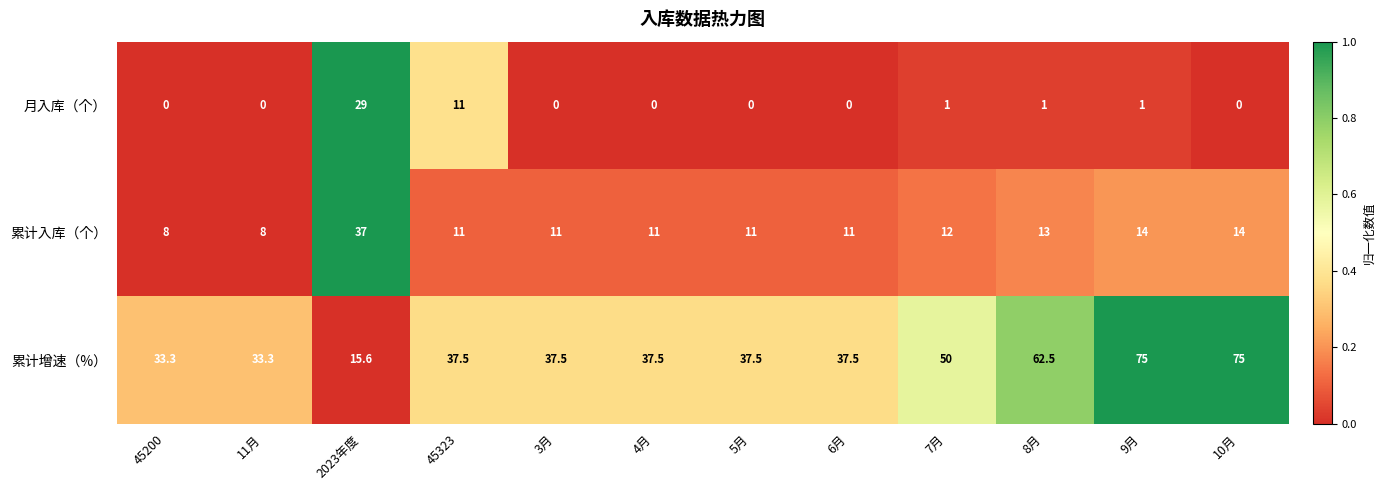

What is the sum of the 累计入库（个） values at 2023年度 and 8月?

50.0